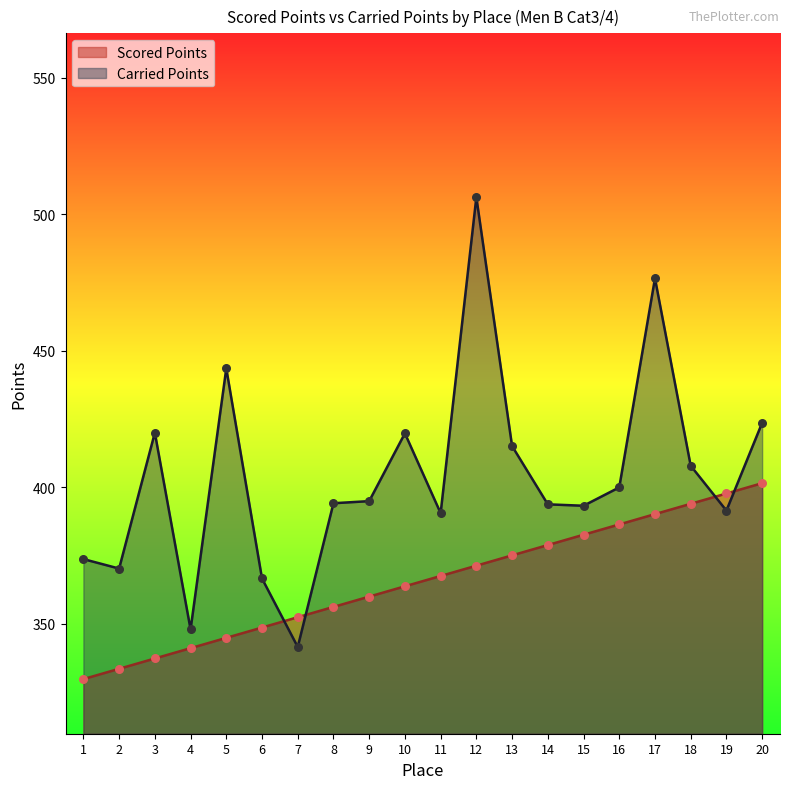

Is the value of Scored Points at 14 greater than the value of Carried Points at 11?

No